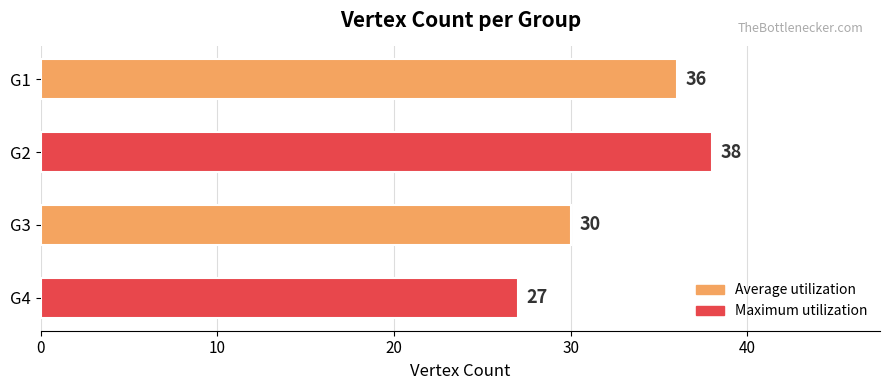

True or false: the data shows 39 at G4.

False